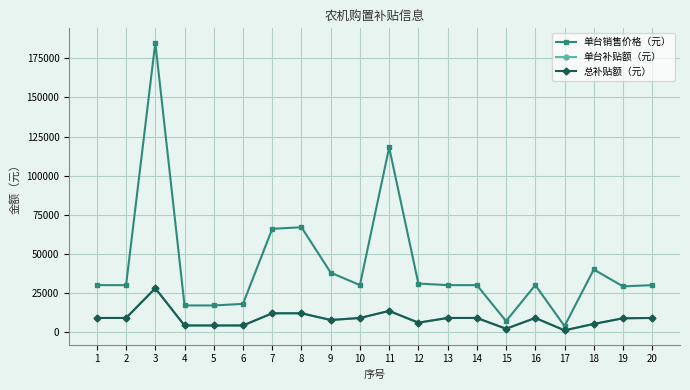

What is the difference between the second highest and minimum values in the 单台补贴额（元） series?

12400